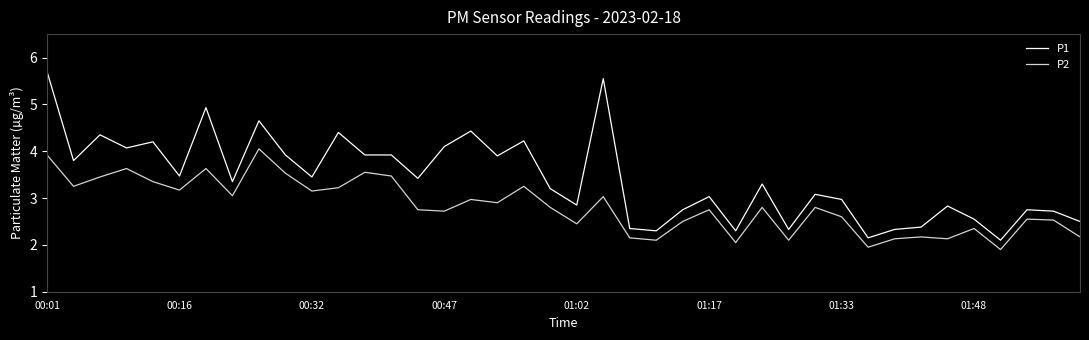

True or false: P2 and P1 intersect in this chart.

False